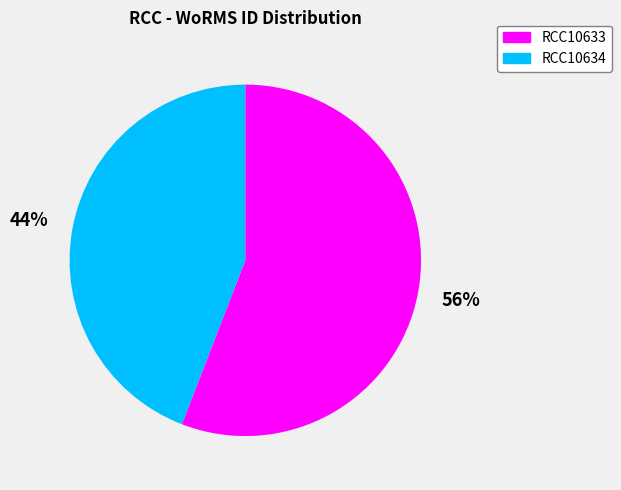

To the nearest percent, what portion does RCC10633 represent?

56%